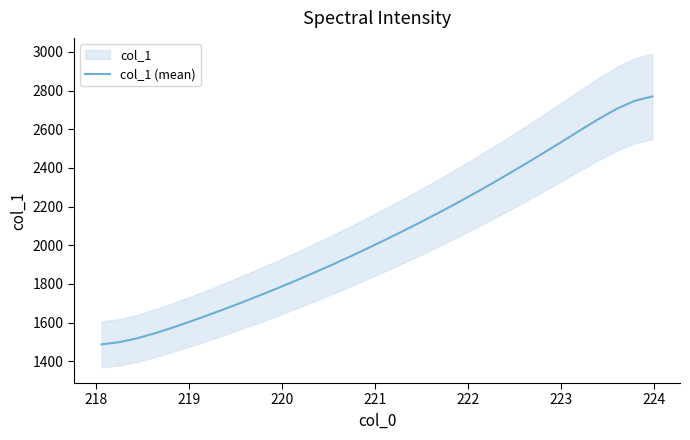

What is the minimum value for col_1 (mean)?

1487.1